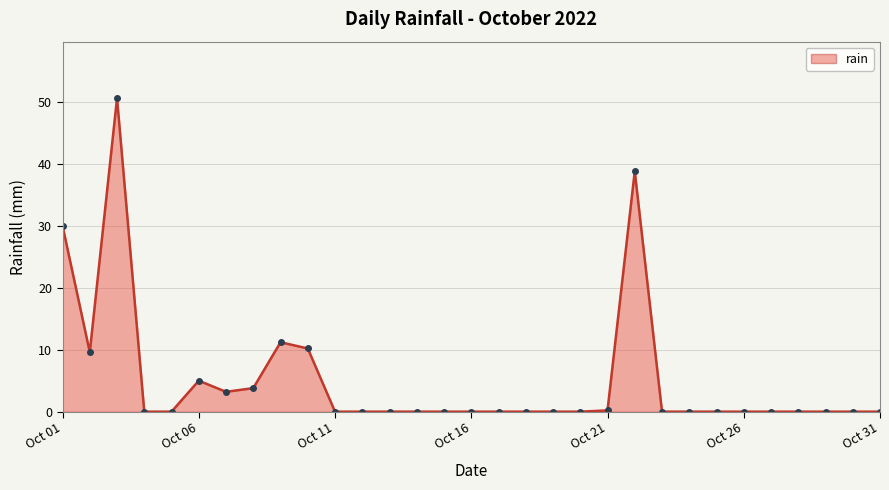

What is the greatest value displayed?

50.6